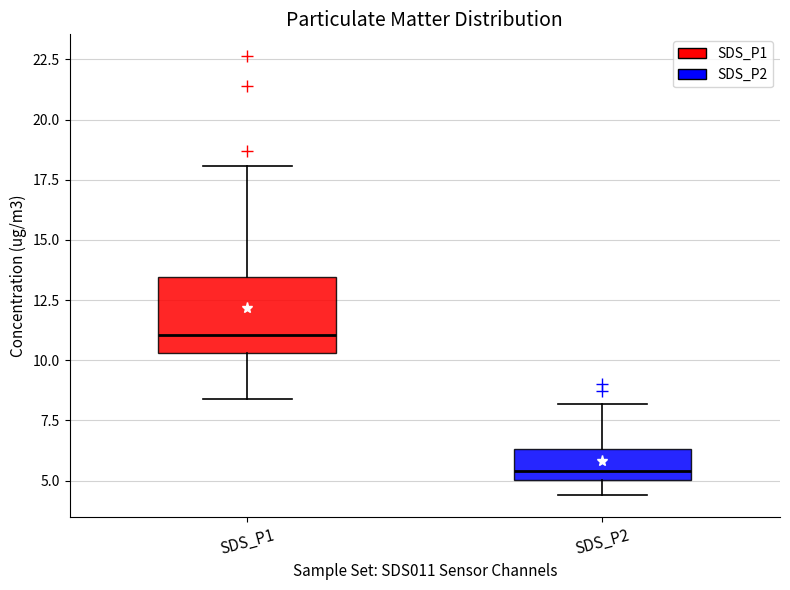

Reading left to right, transcribe this box plot: for each box, give where its median line is, the range the box spans, and where its two whiskers end, as read against the y-axis. The values are not printed on the chart, so give them approximately, as read against the axis.

SDS_P1: median 11.0, box 10.5 to 13.5, whiskers 8.5 to 18.0
SDS_P2: median 5.5, box 5.0 to 6.5, whiskers 4.5 to 8.0